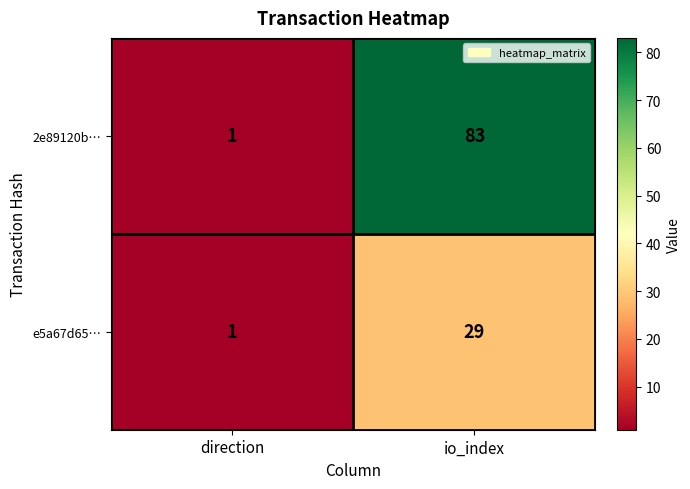

Reading left to right, transcribe all the data shown in this chart.

2e89120b…: direction=1	io_index=83
e5a67d65…: direction=1	io_index=29